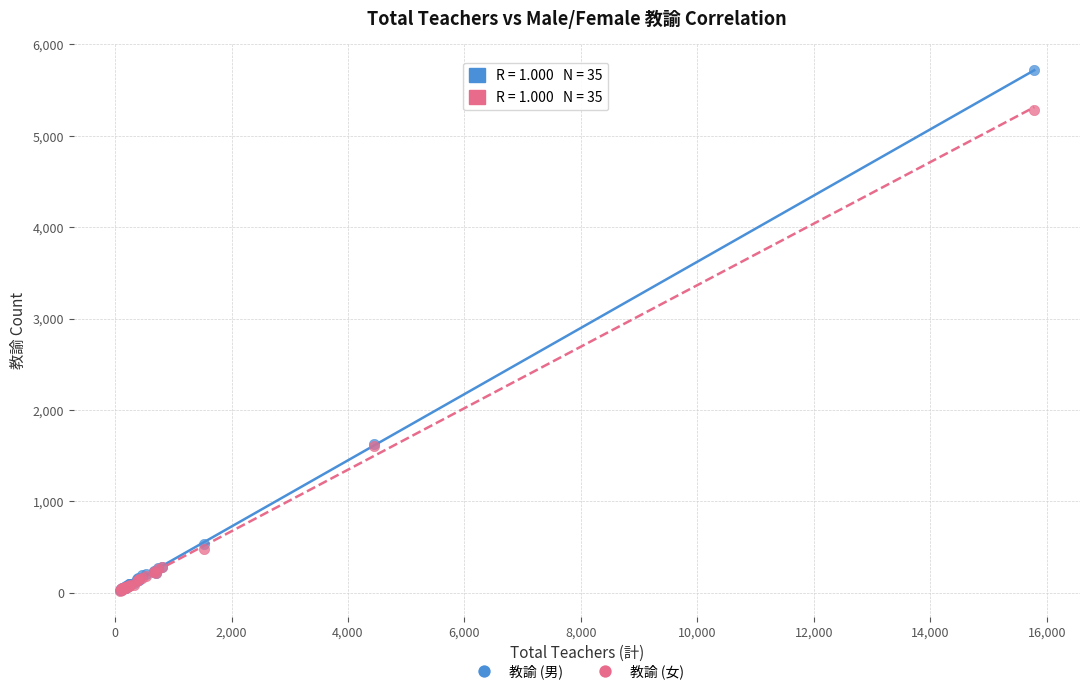

Which series has the widest spread of Y values?

教諭 (男)